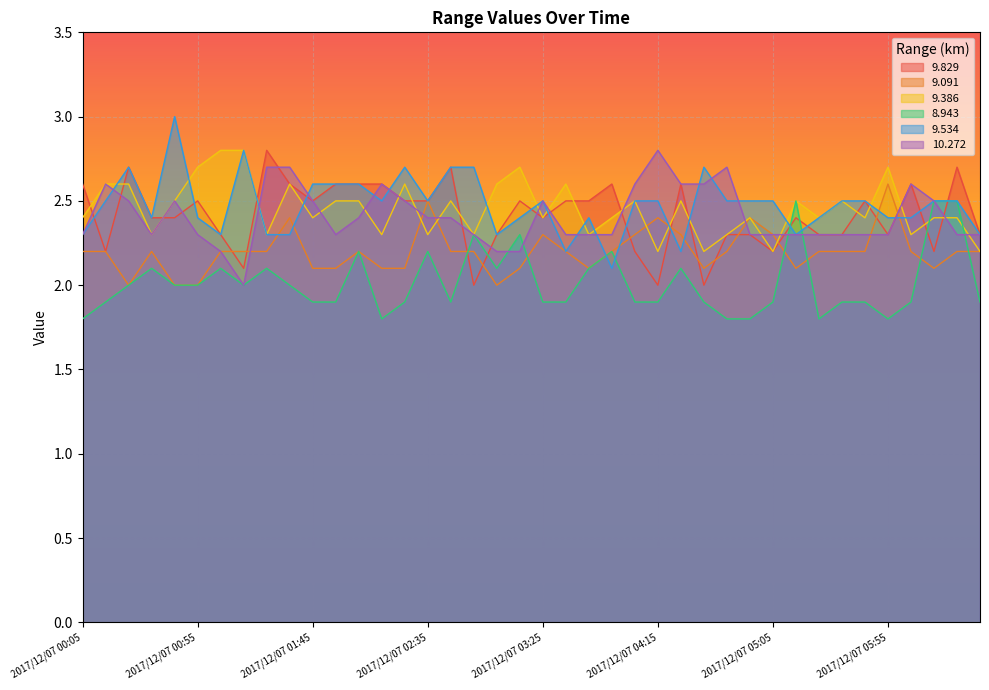

Read the 10.272 value at 2017/12/07 04:05.

2.6